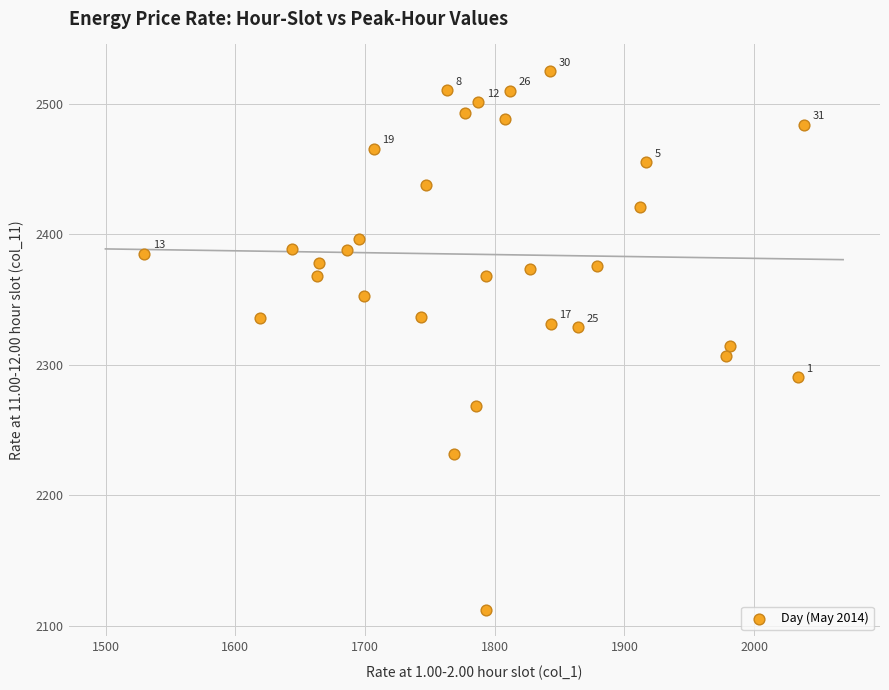

What is the range of X values (max minus min)?

508.7